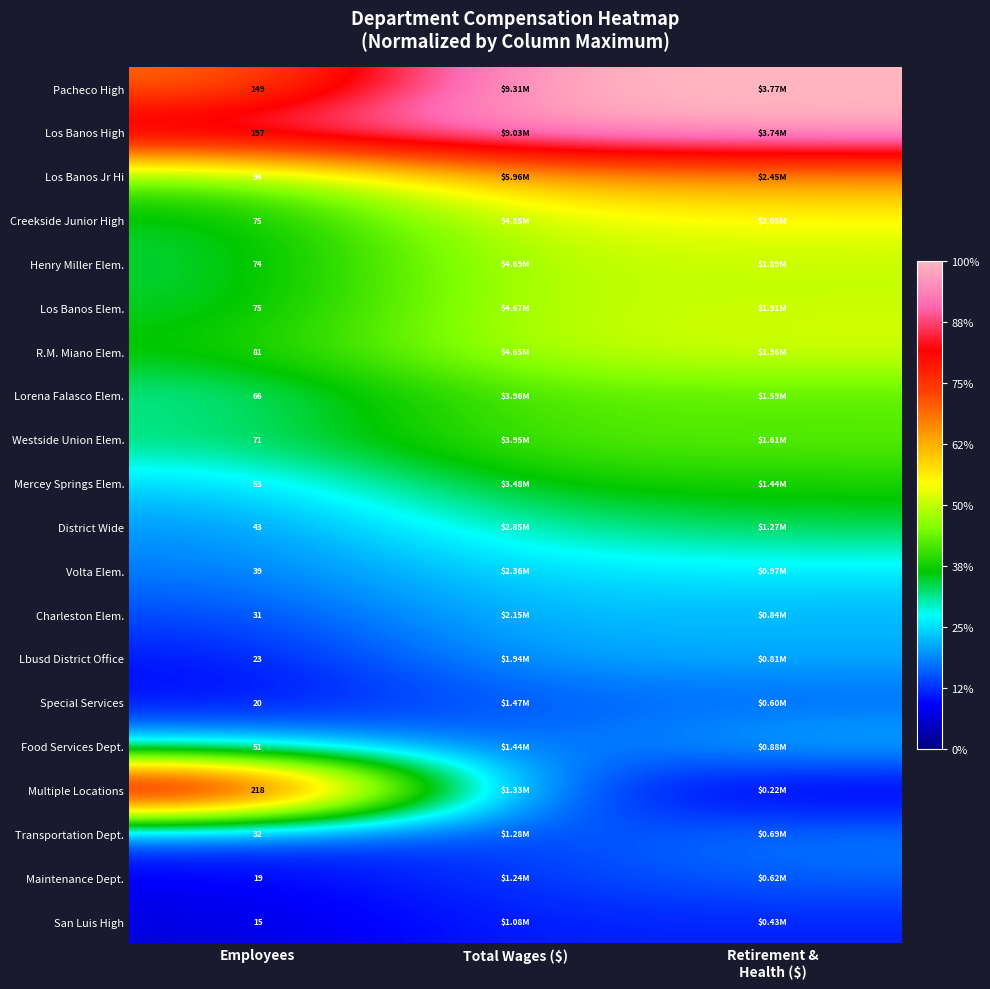

Is the value of Pacheco High at Employees greater than the value of Special Services at Employees?

Yes